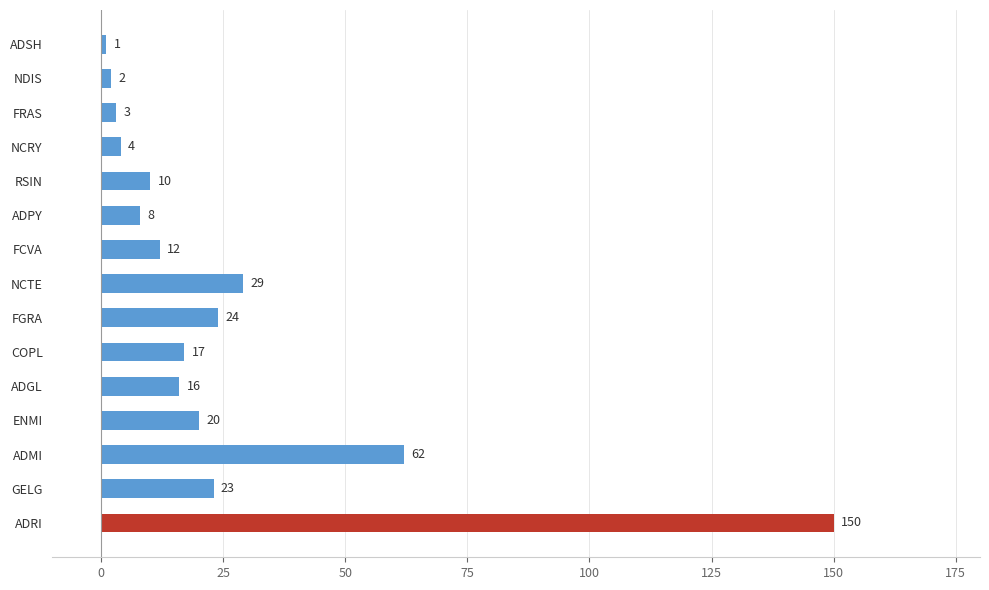

How many data points does each series have?

15